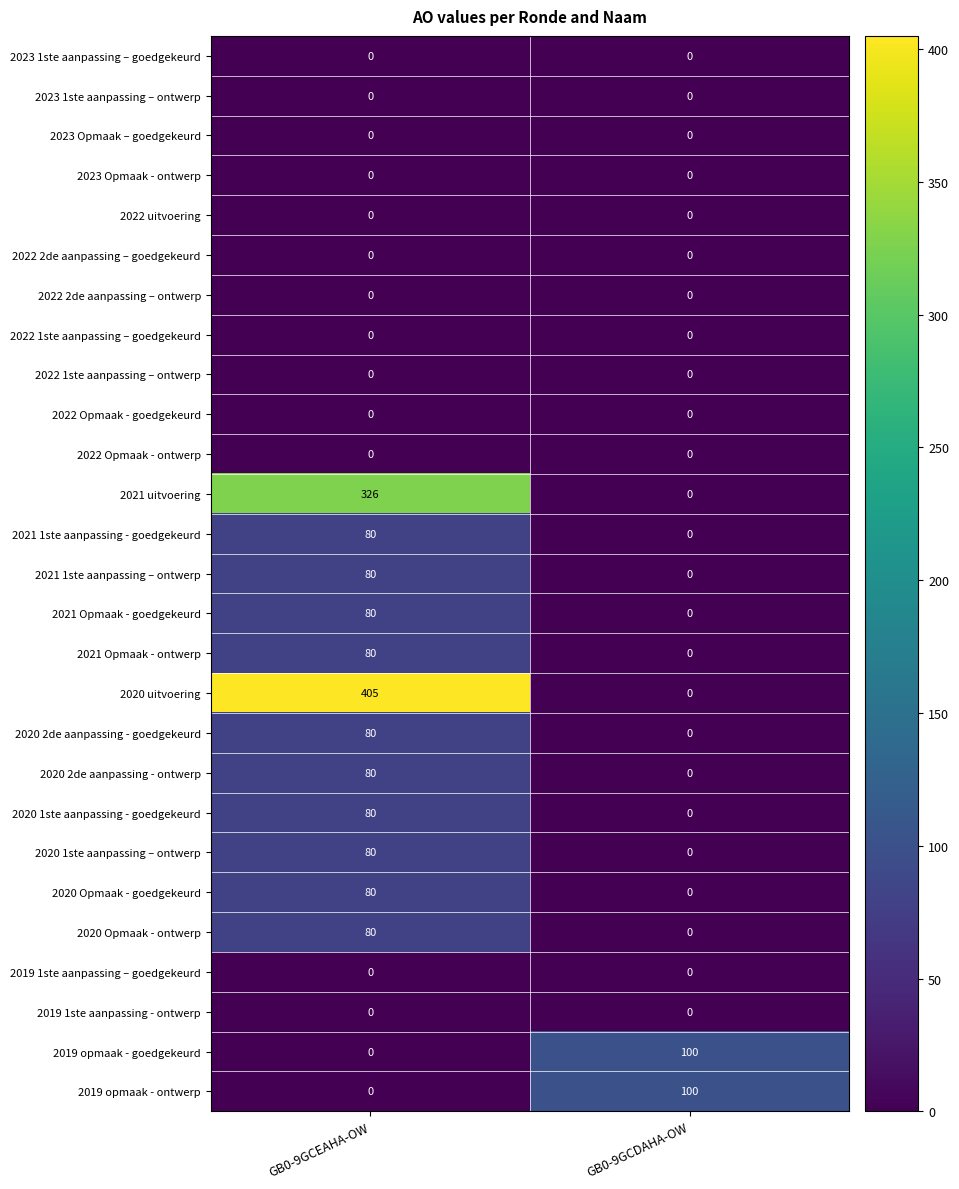

Which series has the largest total across all categories?

2020 uitvoering